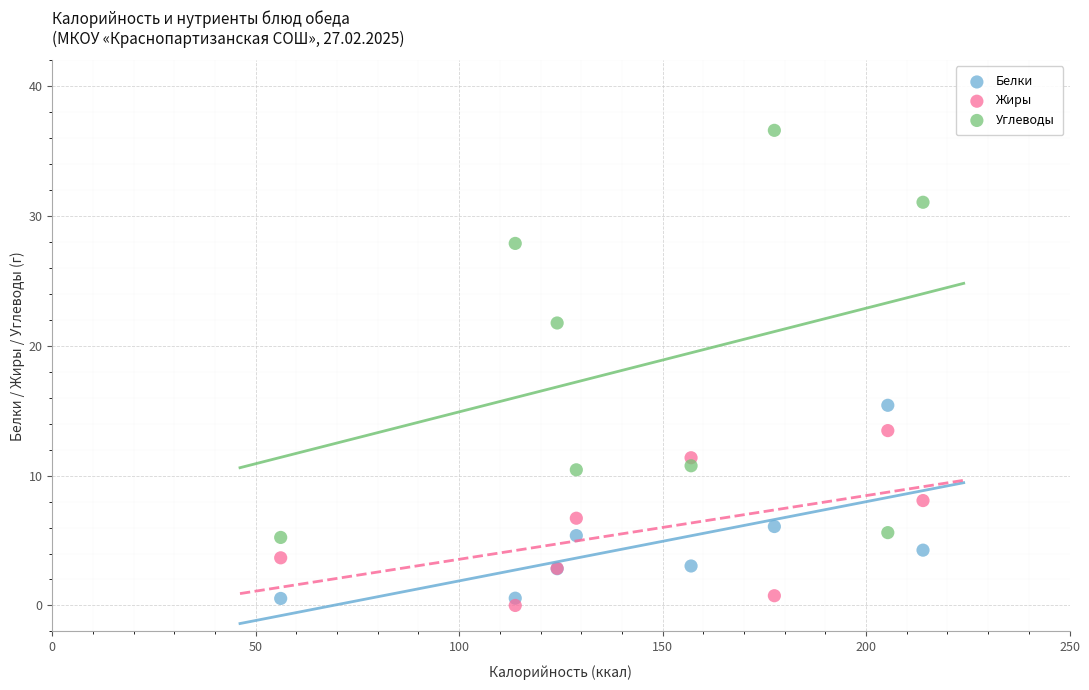

Which series has the widest spread of Y values?

Углеводы